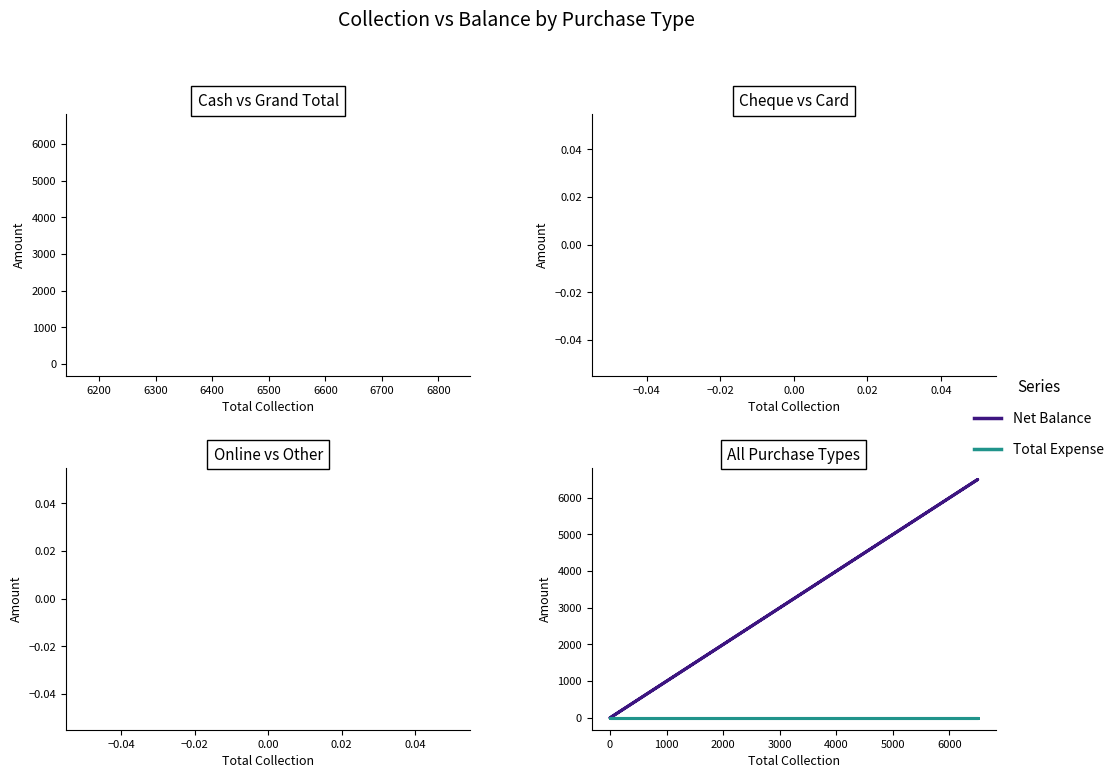

The value of Net Balance at 6100 is 4431. True or false?

False